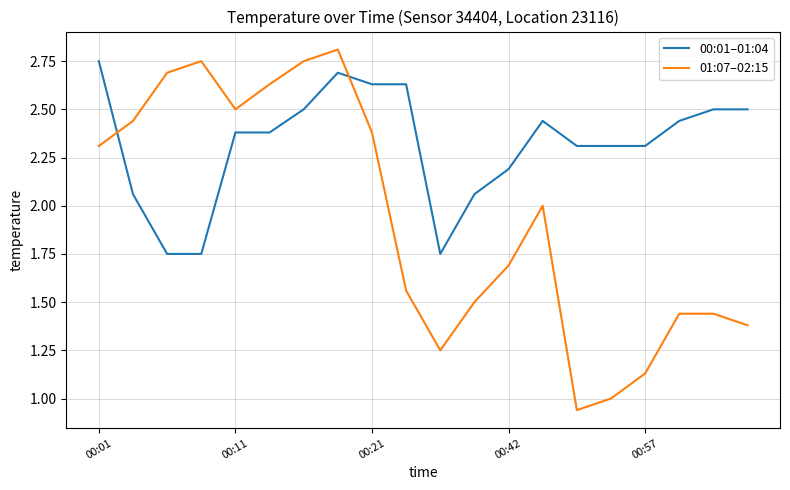

Which series has the widest spread of values?

01:07–02:15